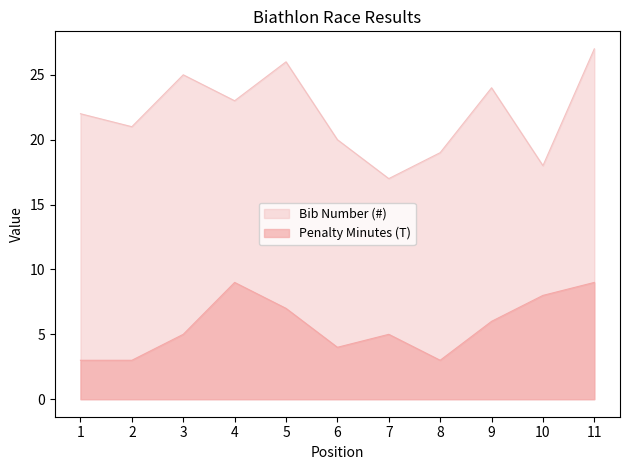

Does the chart have visible grid lines?

No